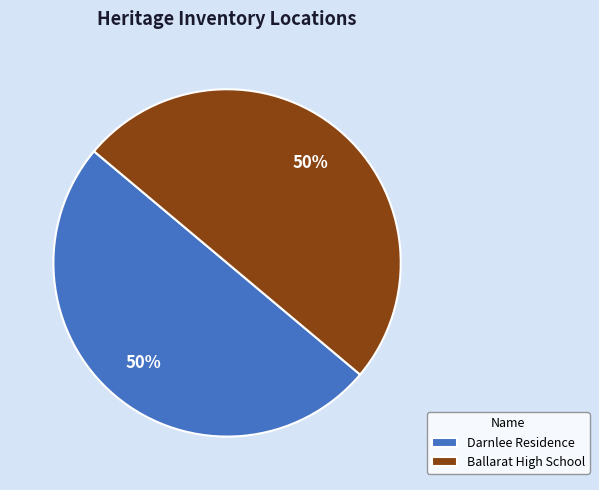

What percentage is the Ballarat High School slice, to the nearest percent?

50%